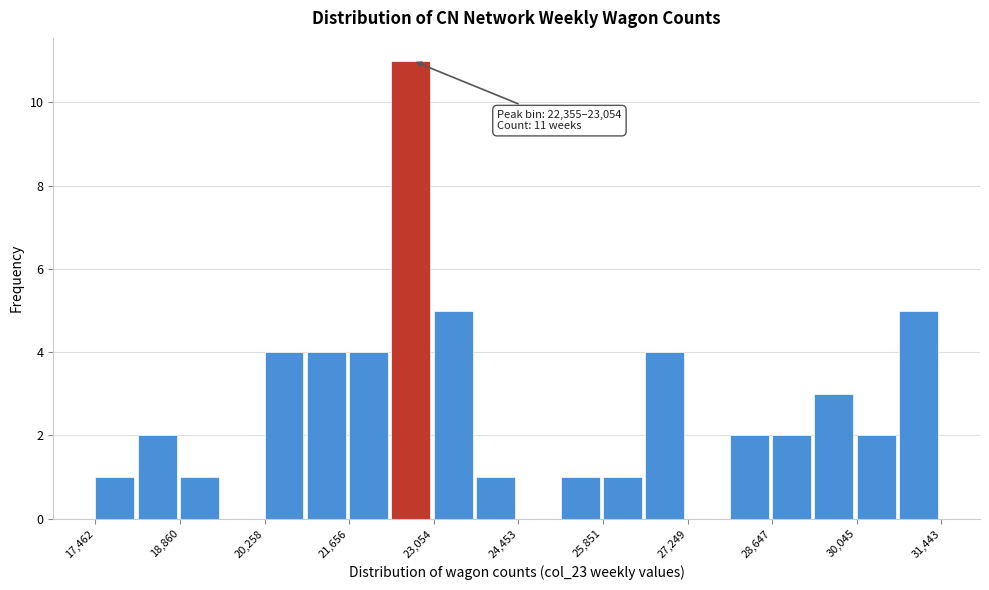

Around what value on the x-axis is the tallest bar? Give the approximate position of its centre, as read against the axis.

22600